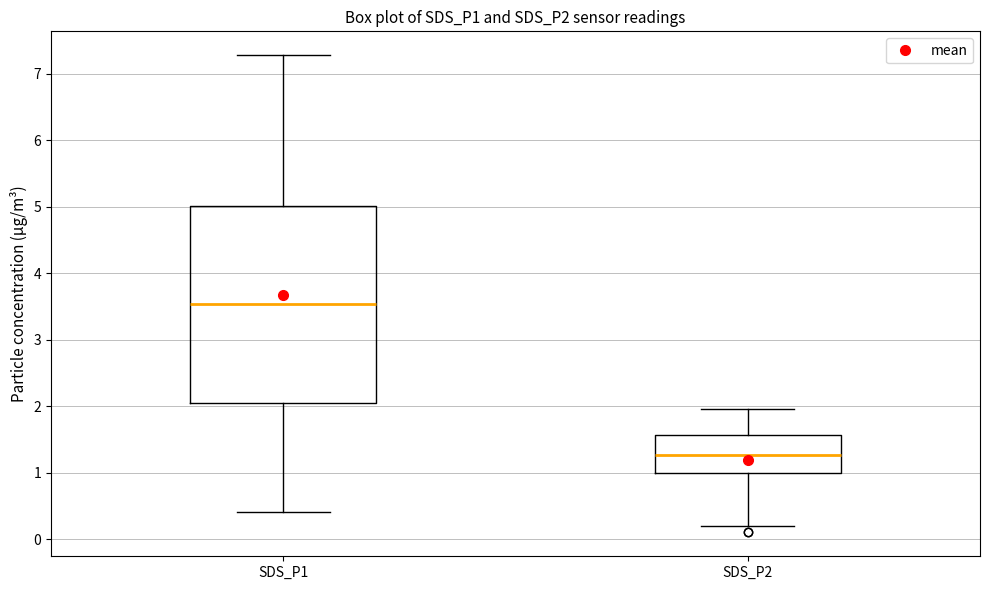

Reading left to right, transcribe this box plot: for each box, give where its median line is, the range the box spans, and where its two whiskers end, as read against the y-axis. The values are not printed on the chart, so give them approximately, as read against the axis.

SDS_P1: median 3.5, box 2.1 to 5.0, whiskers 0.4 to 7.3
SDS_P2: median 1.3, box 1.0 to 1.6, whiskers 0.2 to 2.0